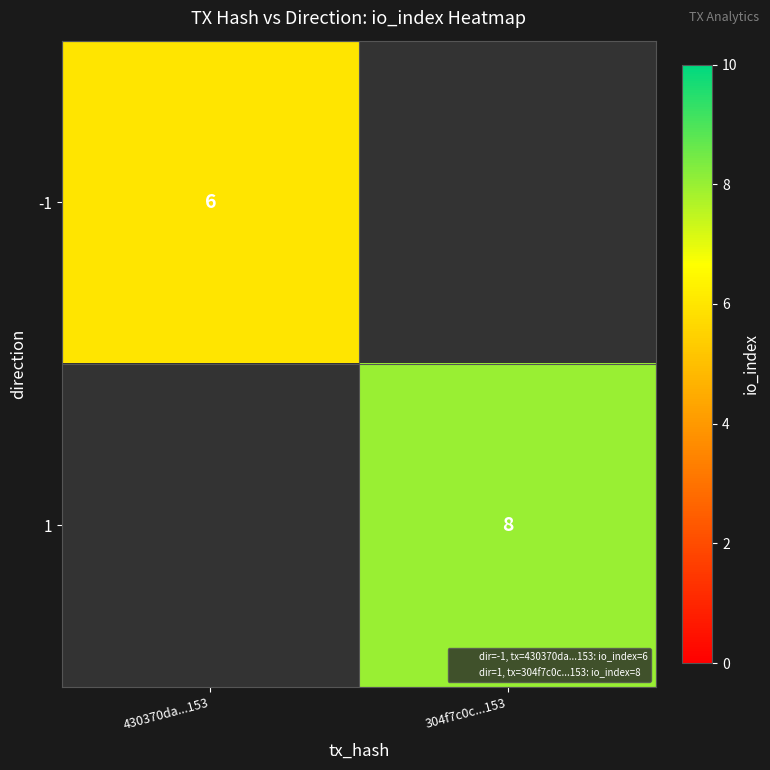

The value of 1 at 304f7c0c...153 is 13.7. True or false?

False